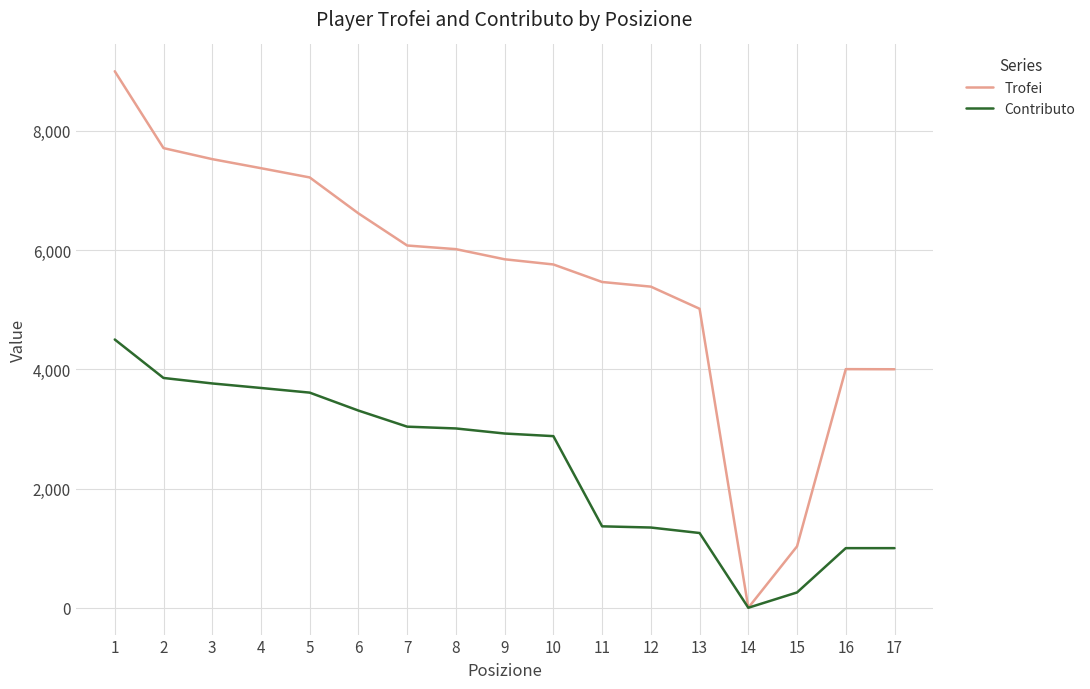

Rank the series by their maximum value, from lowest to highest.

Contributo, Trofei